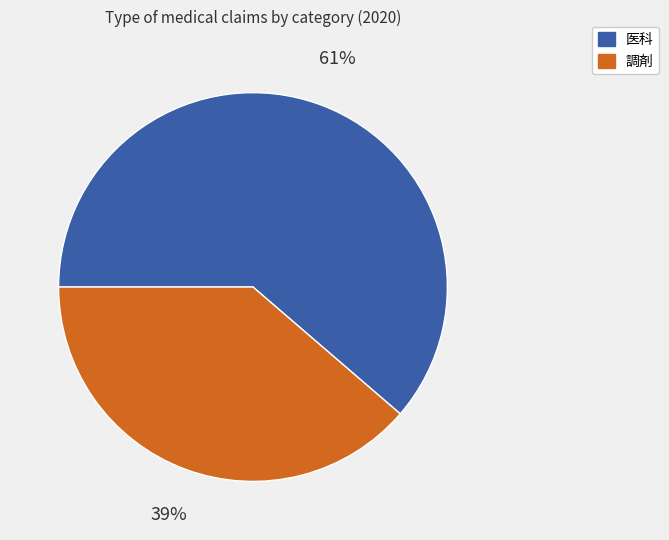

Does any single category account for the majority?

Yes